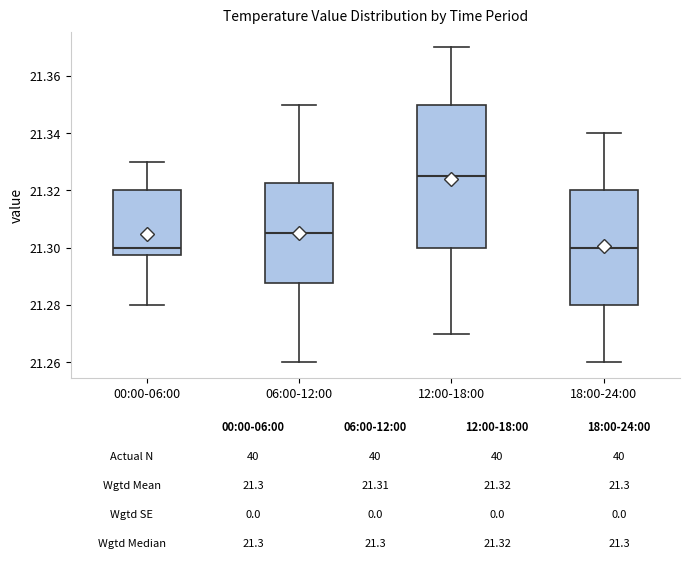

Comparing the boxes themselves (not the whiskers), which one is the tallest?

12:00-18:00